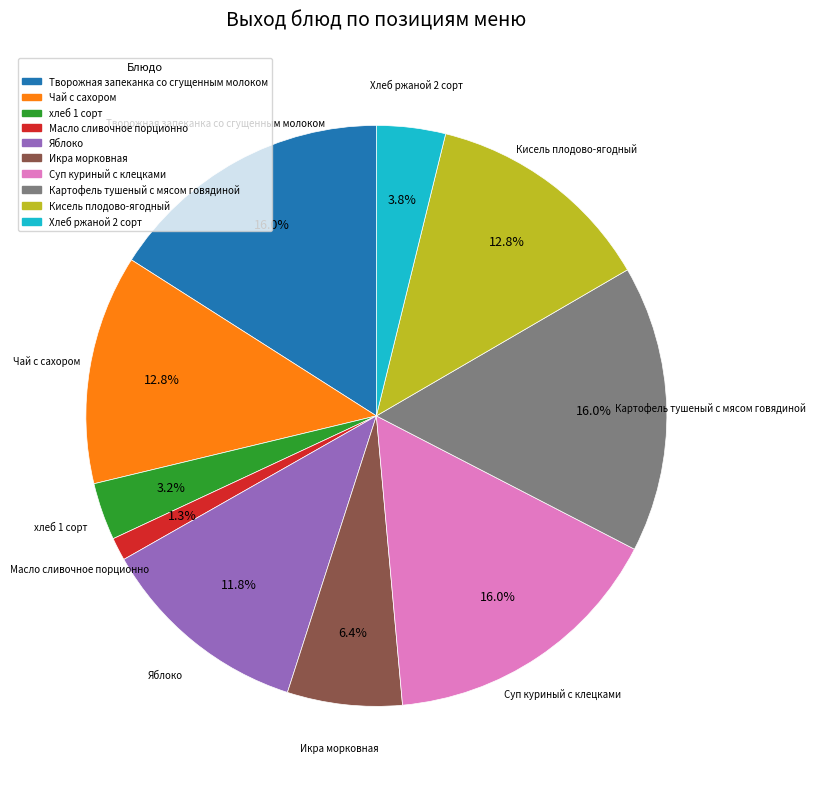

Which slice is the smallest?

Масло сливочное порционно